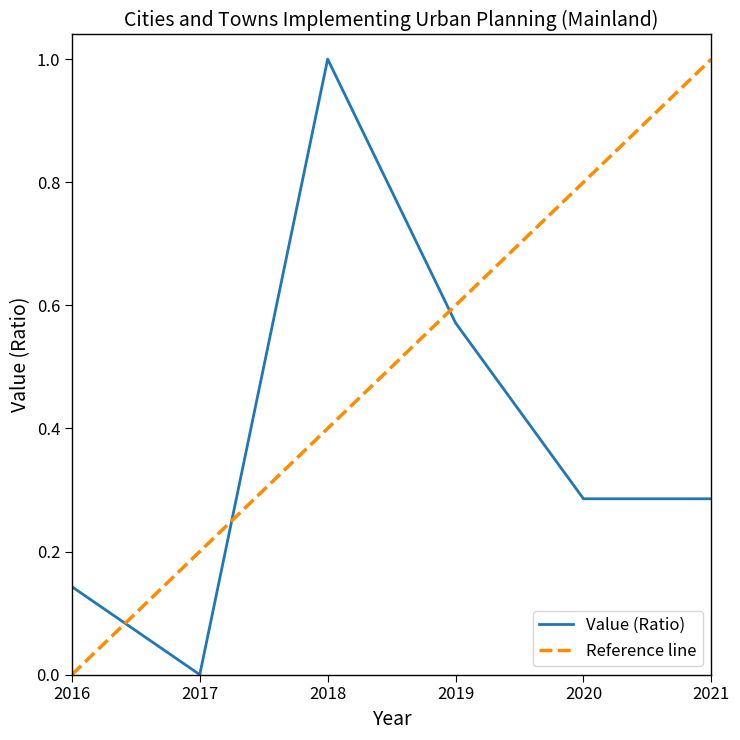

What is the difference between the values at 2019 and 2021?

0.3